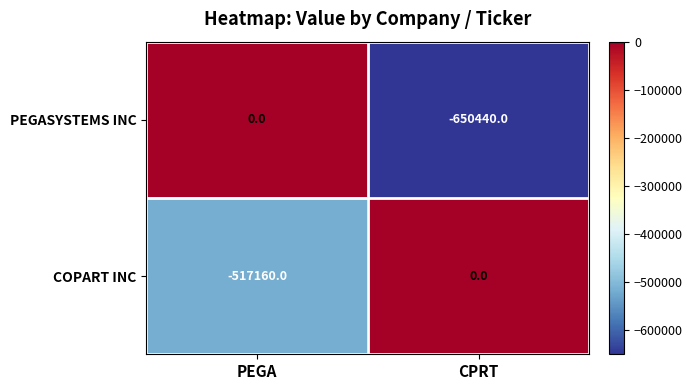

At which category is the sum across all series the highest?

PEGA